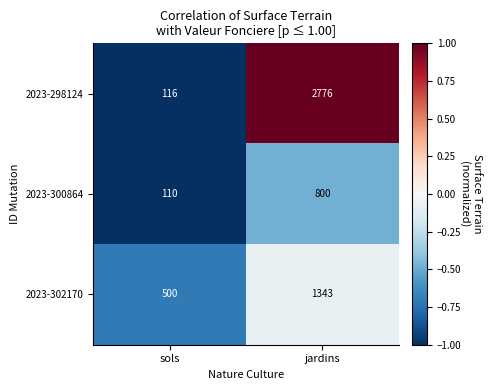

What is the difference between the maximum and minimum values in the 2023-298124 series?

2660